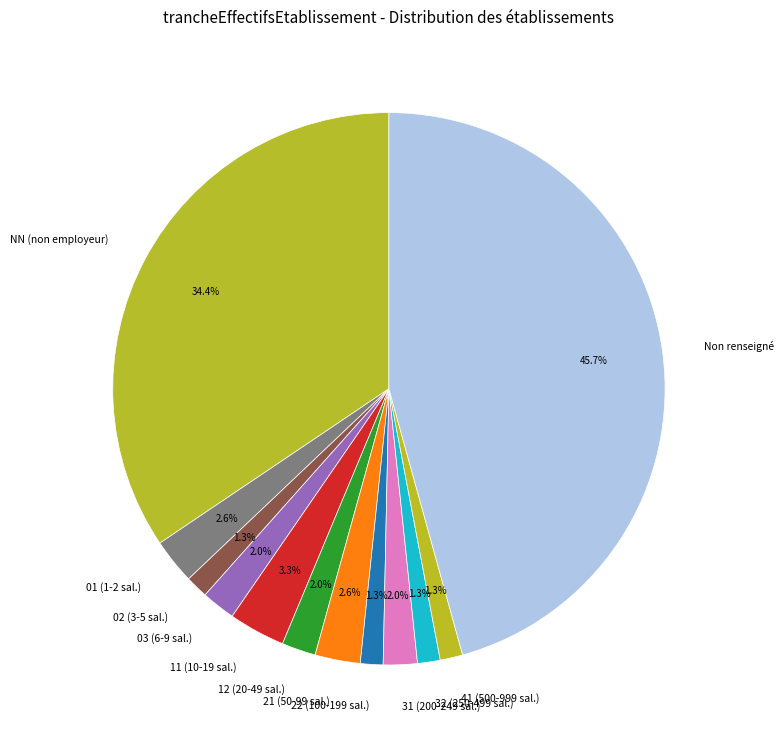

How many slices are in this pie chart?

12